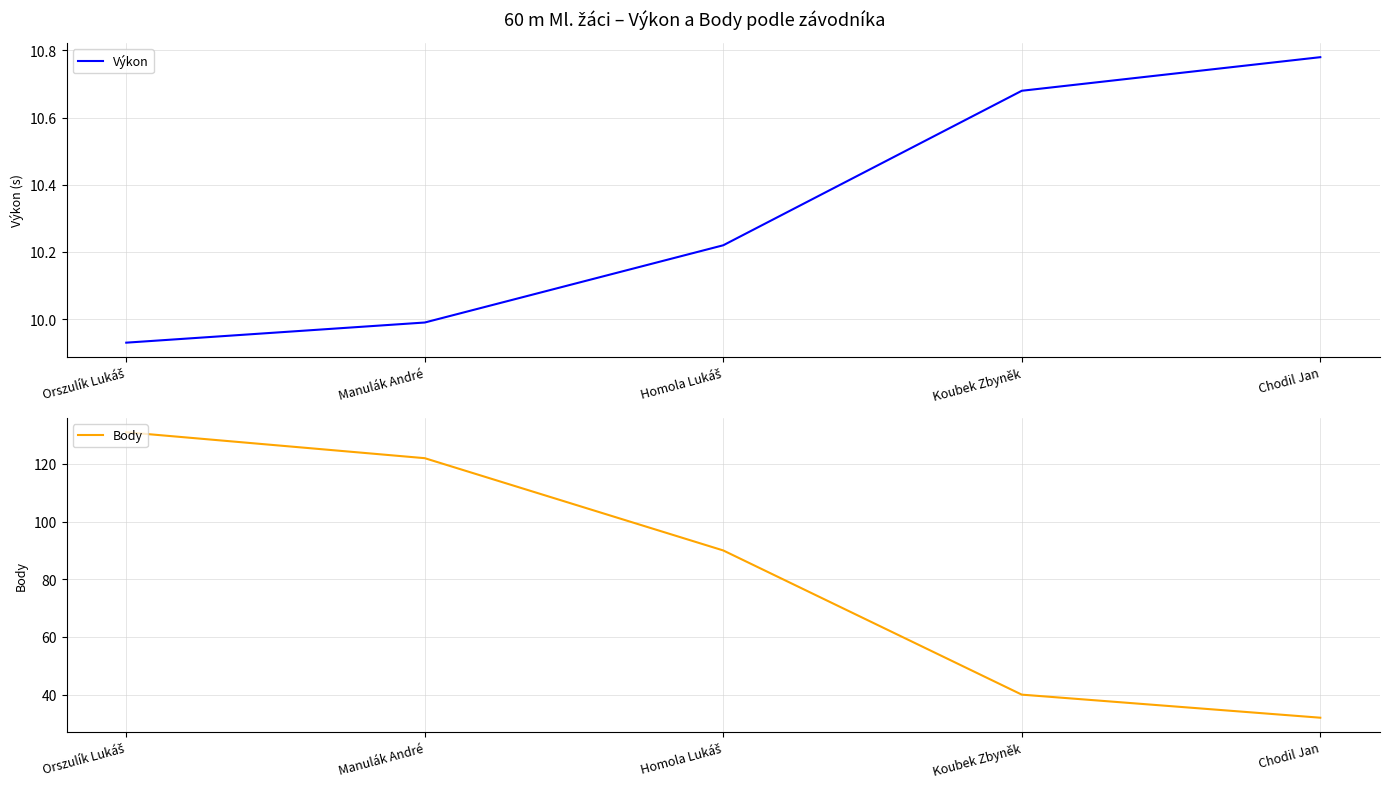

What are all the series names shown in the legend?

Výkon, Body